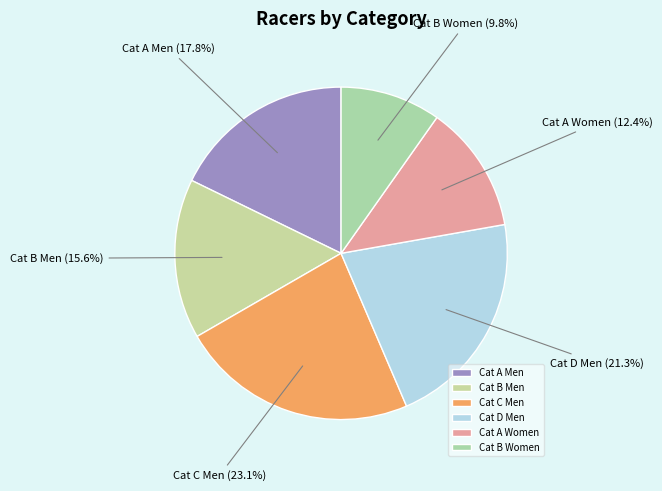

How many slices are in this pie chart?

6